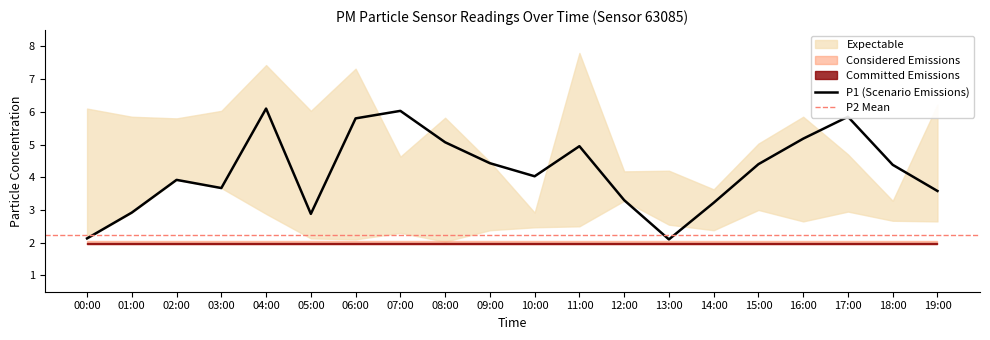

How many values are below 4?

9